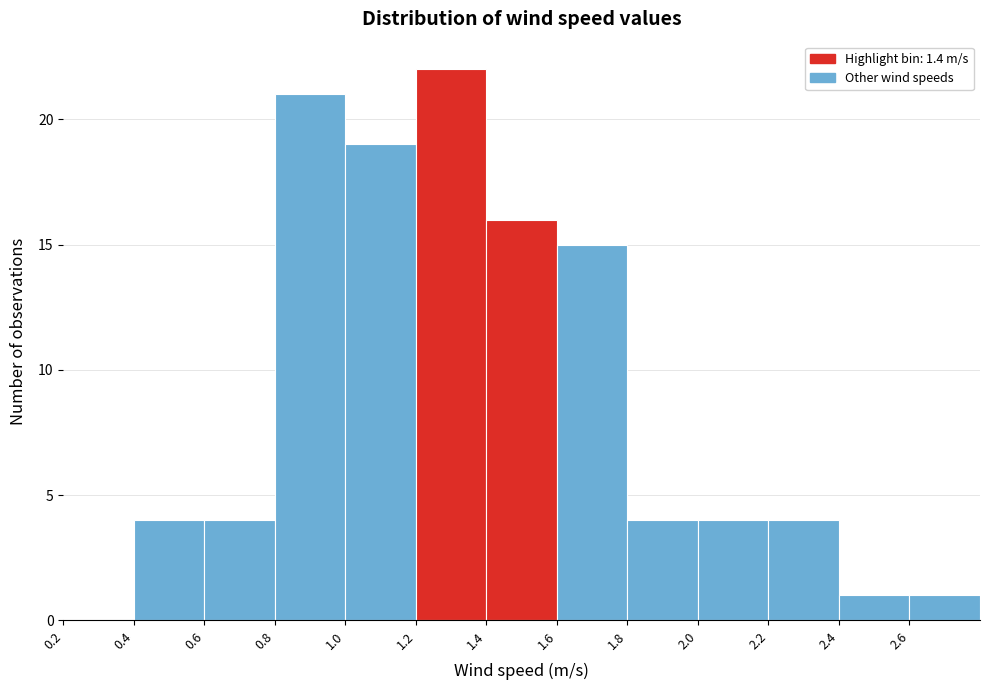

Over which range of the x-axis is the bar tallest?

1.2 to 1.4